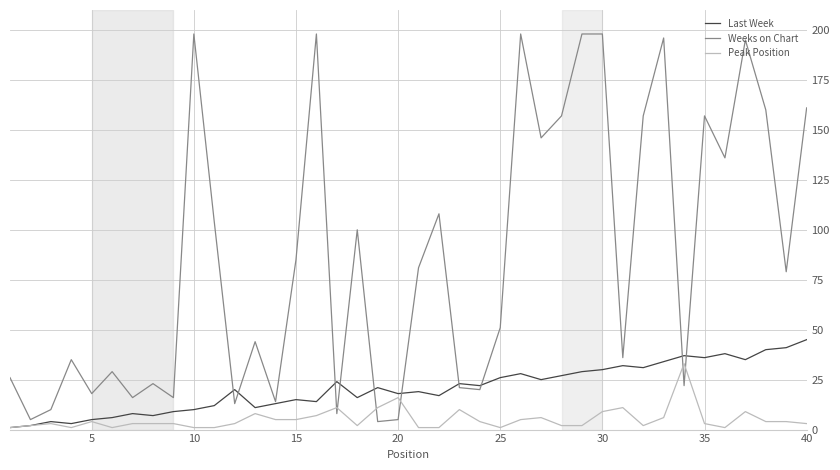

What is the greatest value displayed?

198